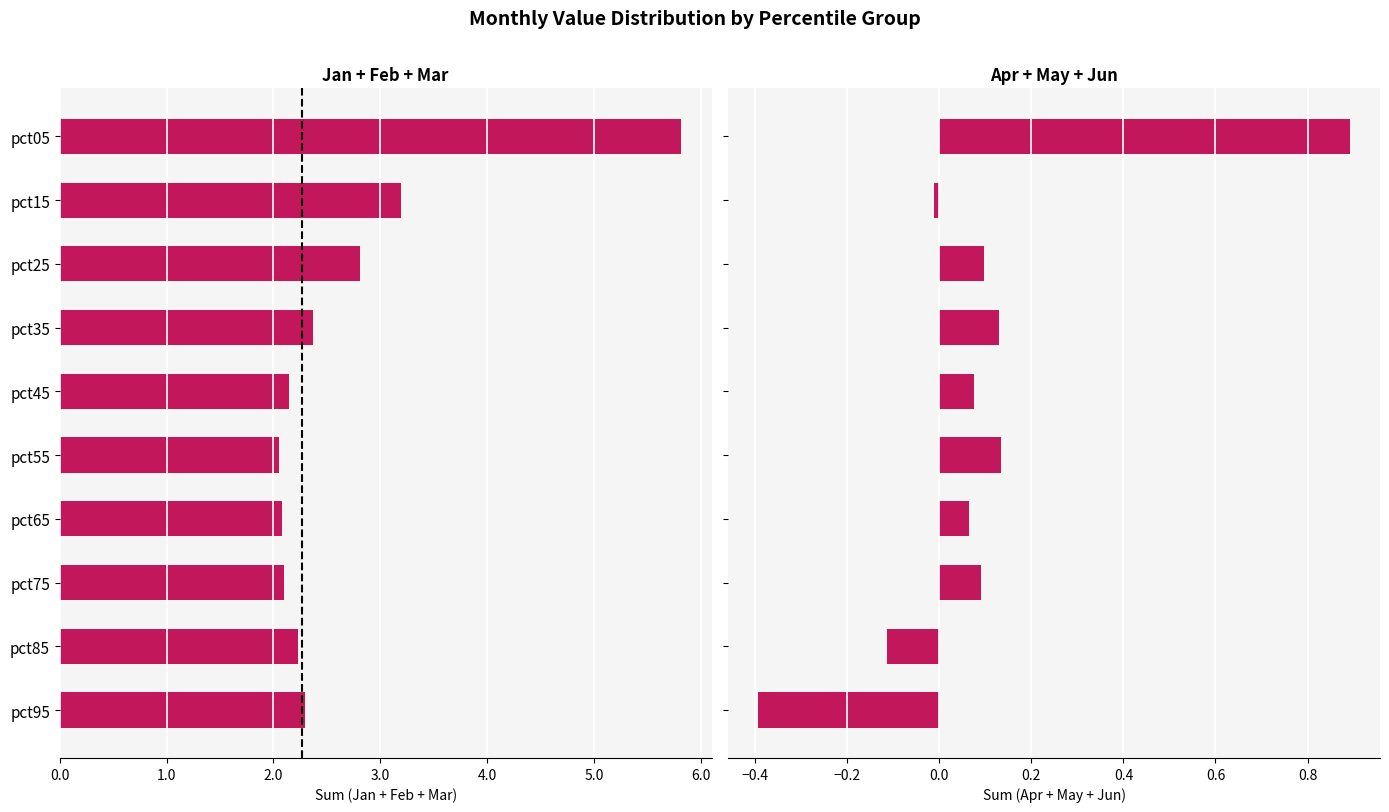

Read the Jan+Feb+Mar value at pct85.

2.2